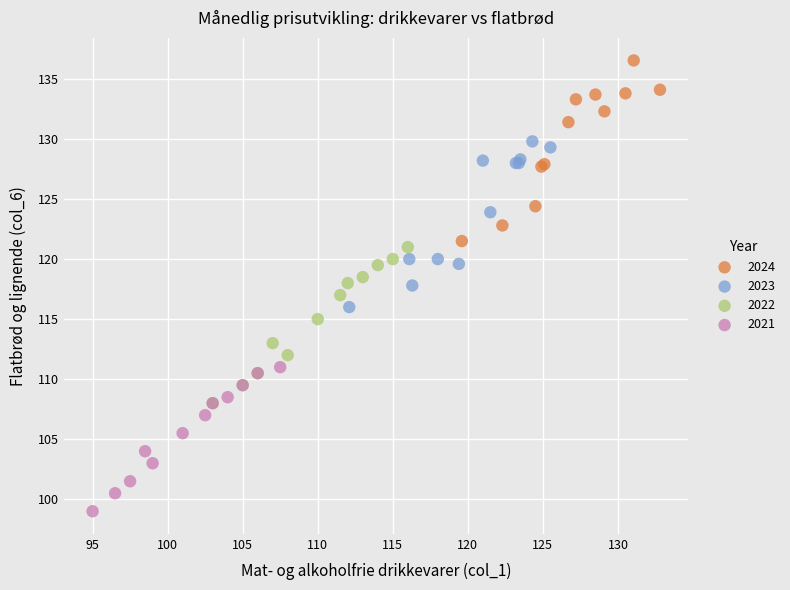

Which series reaches the maximum Y coordinate?

2024